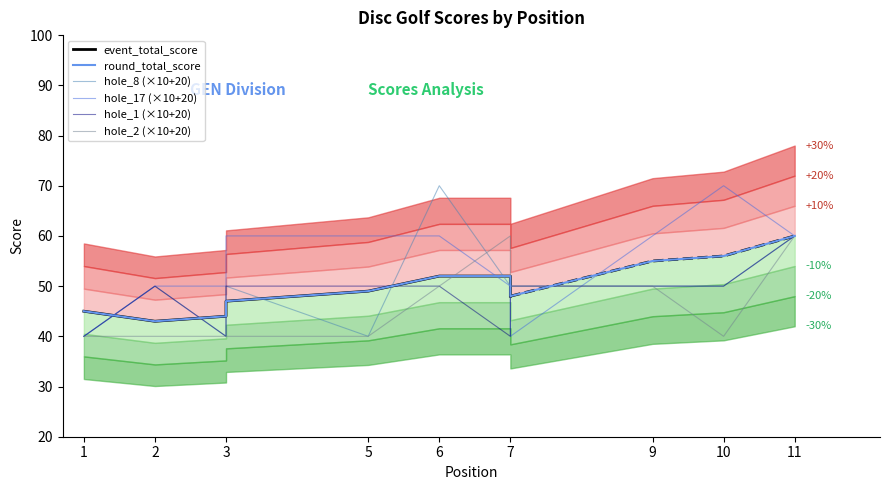

The value of hole_1 at 6 is 33. True or false?

False